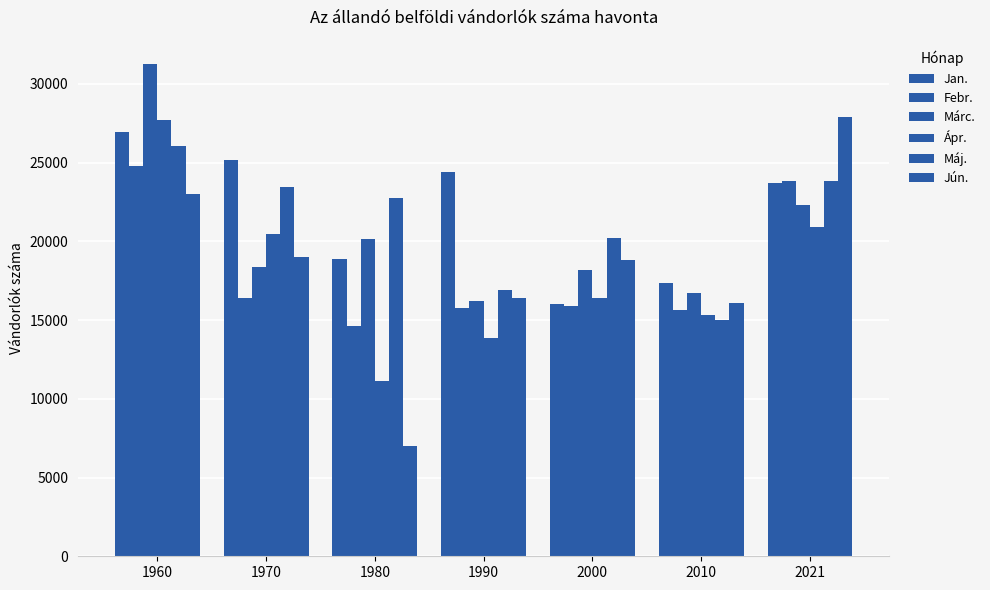

Rank the series by their maximum value, from highest to lowest.

Márc., Jún., Ápr., Jan., Máj., Febr.